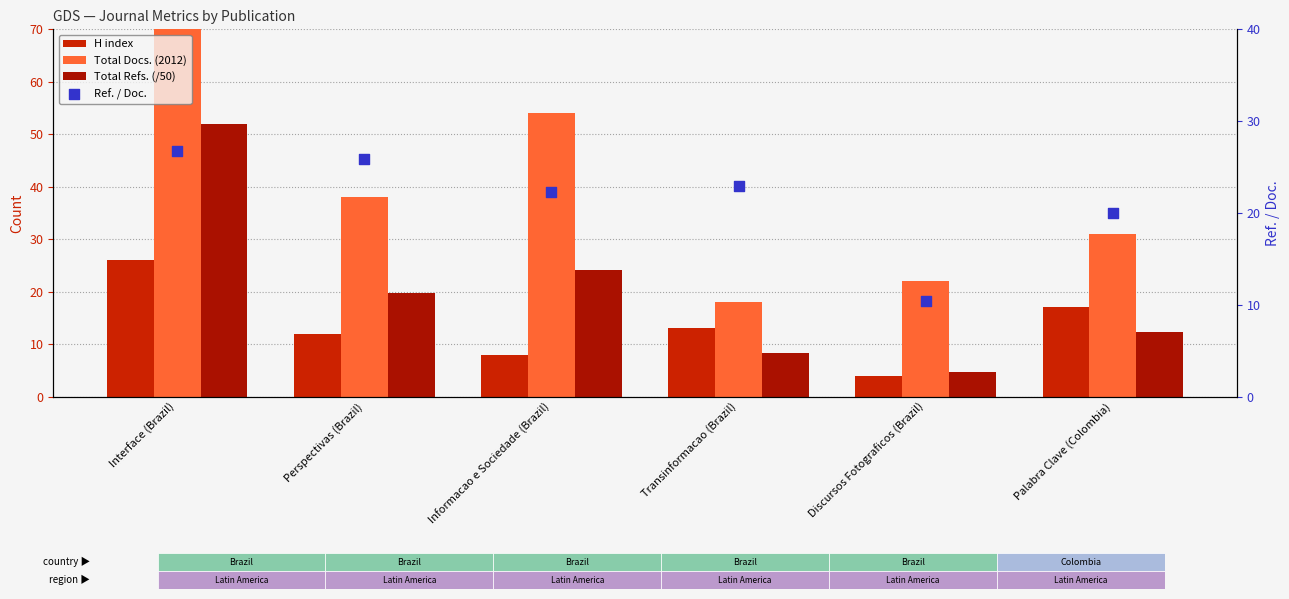

Which series has the largest total across all categories?

Total Docs. (2012)